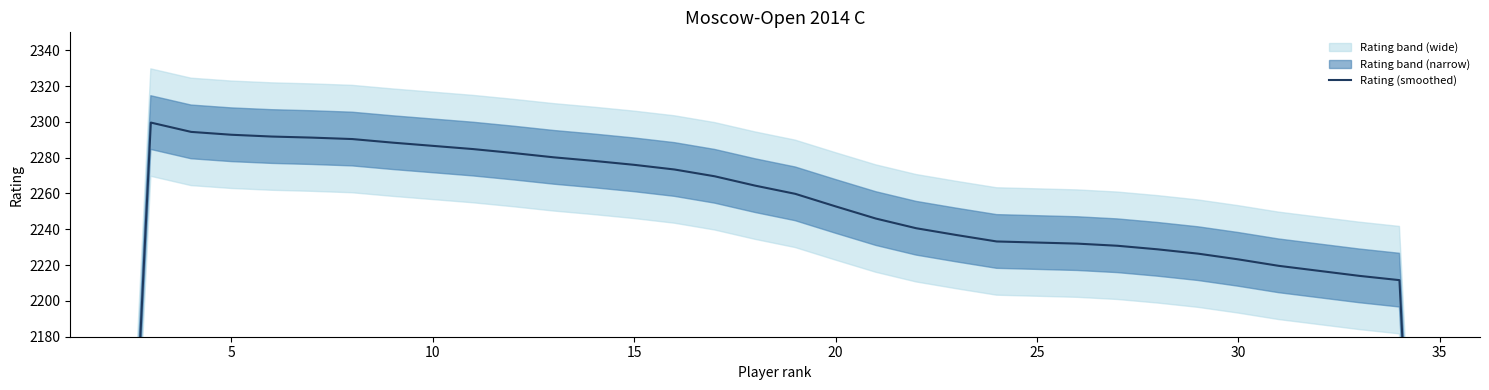

What is the value of the 33rd point from the left?

2214.0